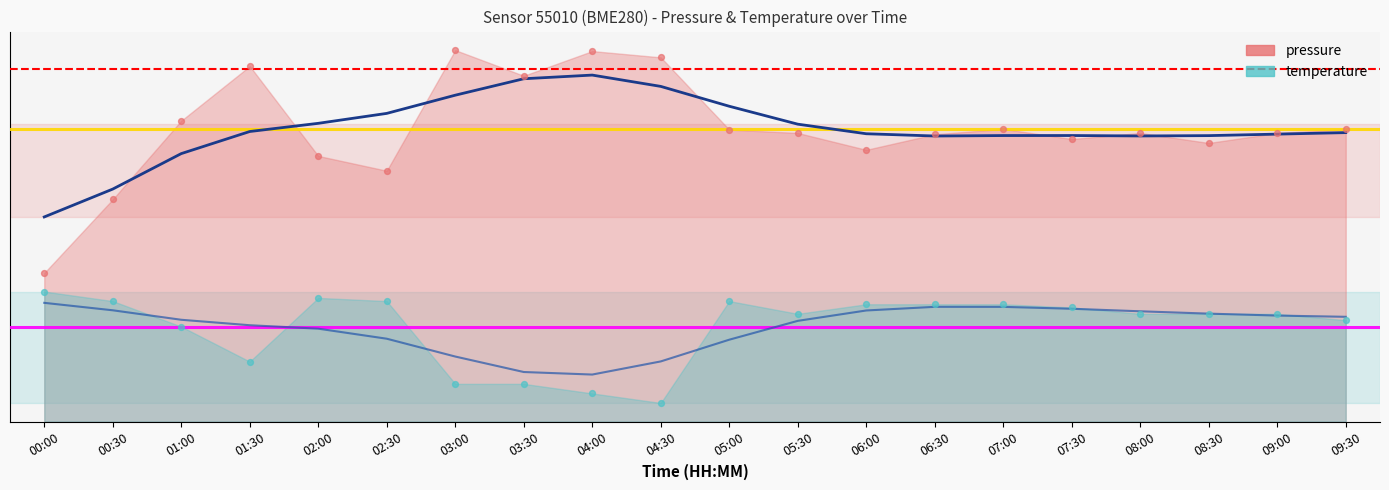

Which series has the largest Y range (max minus min)?

pressure_pts